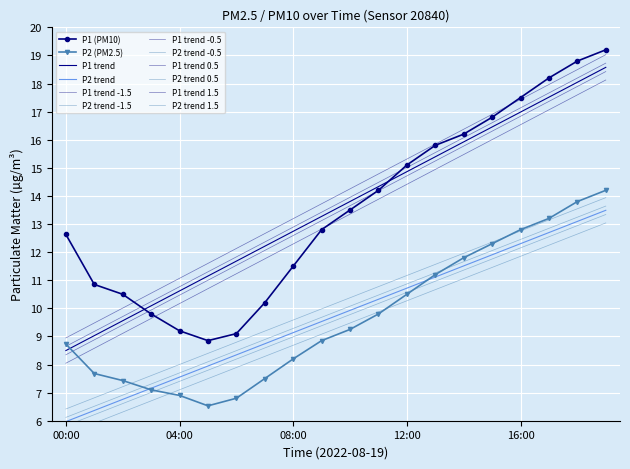

What is the total value across all series at 01:00?

18.5